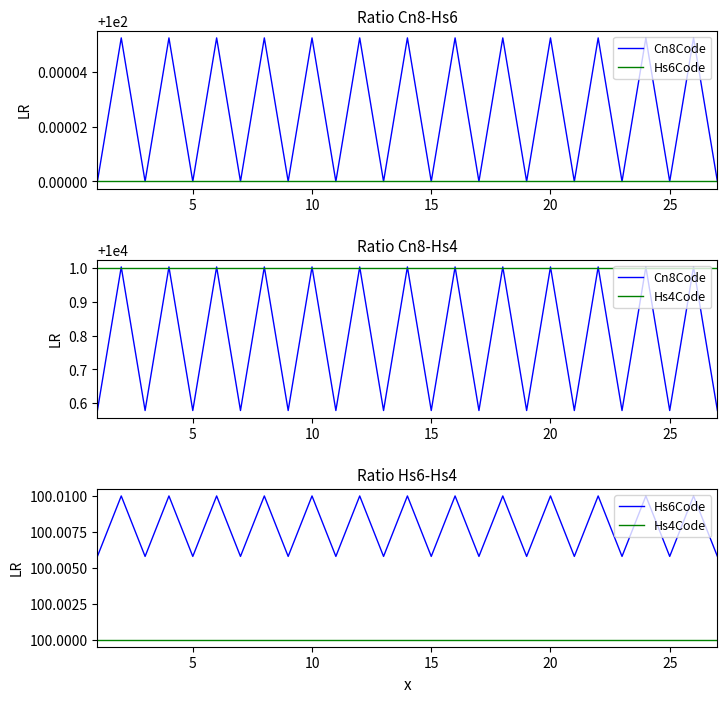

Reading right to left, what are all the values shown in this chart?

Cn8/Hs6: 100.0	100.0	100.0	100.0	100.0	100.0	100.0	100.0	100.0	100.0	100.0	100.0	100.0	100.0	100.0	100.0	100.0	100.0	100.0	100.0	100.0	100.0	100.0	100.0	100.0	100.0	100.0
Cn8/Hs6 (rounded): 100.0	100.0	100.0	100.0	100.0	100.0	100.0	100.0	100.0	100.0	100.0	100.0	100.0	100.0	100.0	100.0	100.0	100.0	100.0	100.0	100.0	100.0	100.0	100.0	100.0	100.0	100.0
Cn8/Hs4: 10000.6	10001.0	10000.6	10001.0	10000.6	10001.0	10000.6	10001.0	10000.6	10001.0	10000.6	10001.0	10000.6	10001.0	10000.6	10001.0	10000.6	10001.0	10000.6	10001.0	10000.6	10001.0	10000.6	10001.0	10000.6	10001.0	10000.6
Cn8/Hs4 (rounded): 10001.0	10001.0	10001.0	10001.0	10001.0	10001.0	10001.0	10001.0	10001.0	10001.0	10001.0	10001.0	10001.0	10001.0	10001.0	10001.0	10001.0	10001.0	10001.0	10001.0	10001.0	10001.0	10001.0	10001.0	10001.0	10001.0	10001.0
Hs6/Hs4: 100.0	100.0	100.0	100.0	100.0	100.0	100.0	100.0	100.0	100.0	100.0	100.0	100.0	100.0	100.0	100.0	100.0	100.0	100.0	100.0	100.0	100.0	100.0	100.0	100.0	100.0	100.0
Hs6/Hs4 (rounded): 100.0	100.0	100.0	100.0	100.0	100.0	100.0	100.0	100.0	100.0	100.0	100.0	100.0	100.0	100.0	100.0	100.0	100.0	100.0	100.0	100.0	100.0	100.0	100.0	100.0	100.0	100.0